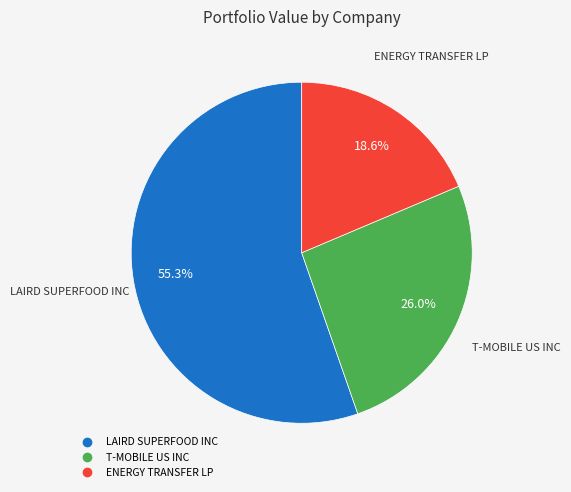

True or false: ENERGY TRANSFER LP accounts for 19% of the total.

True